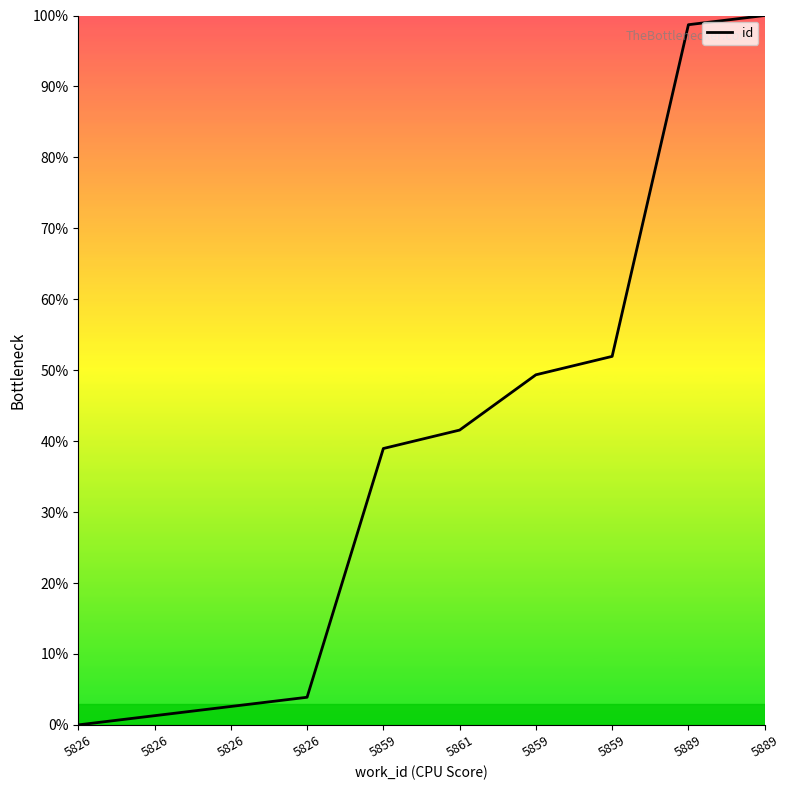

Does the chart have visible grid lines?

No